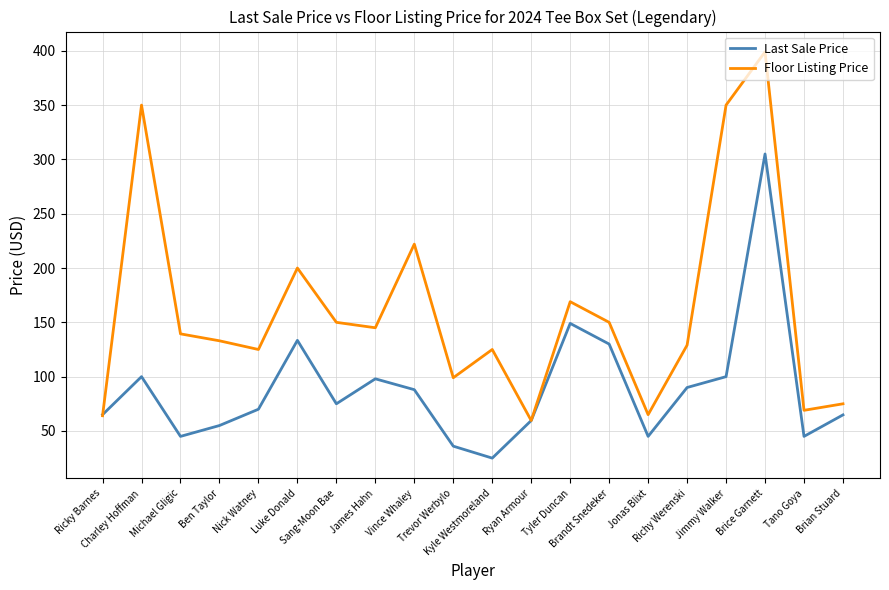

List the series in order of their overall mean, highest first.

Floor Listing Price, Last Sale Price